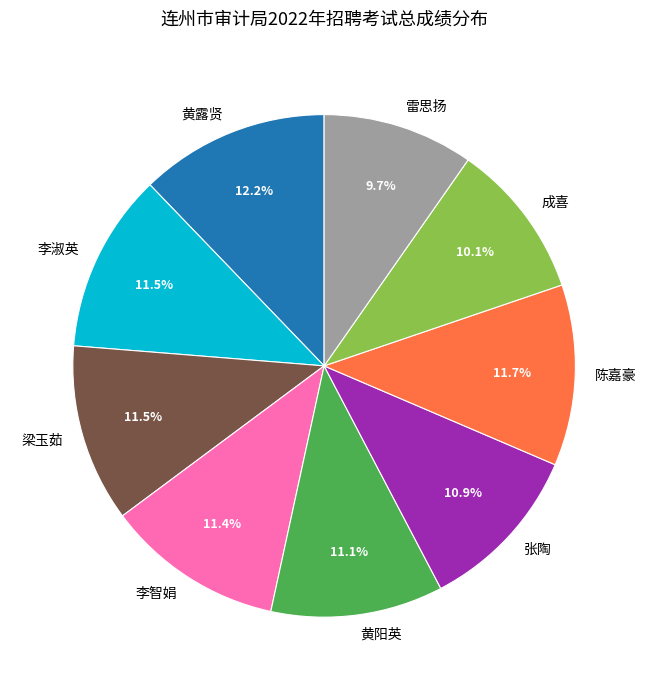

Between 成喜 and 李淑英, which is larger?

李淑英